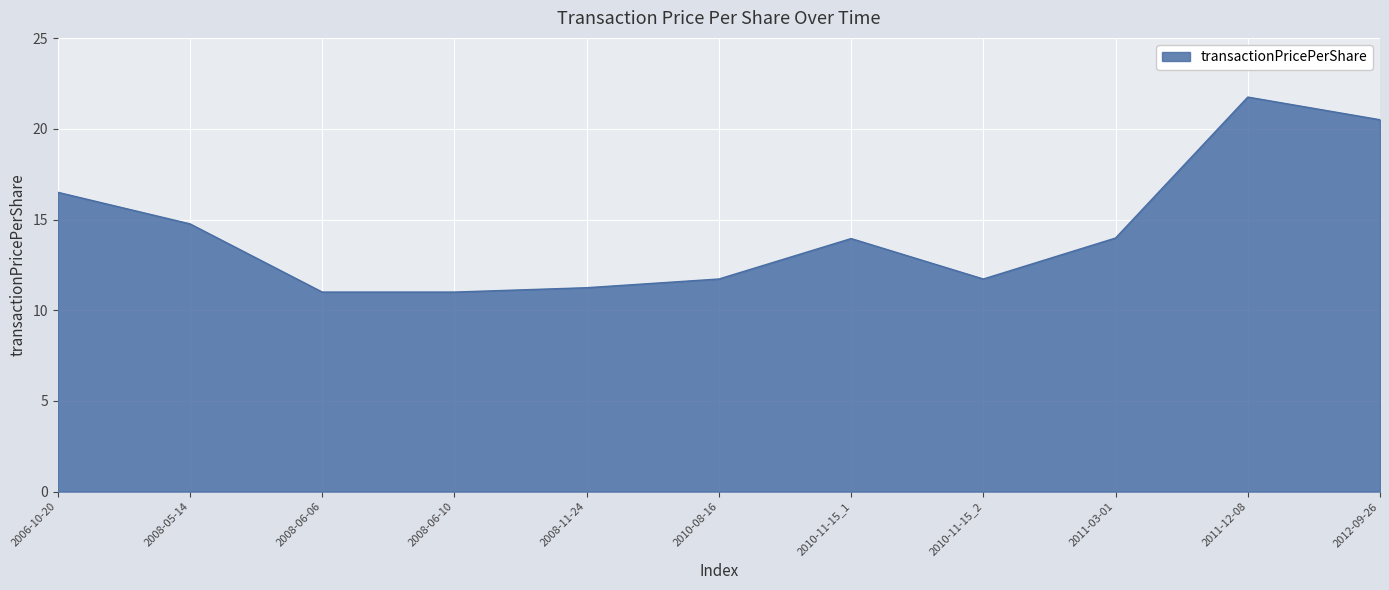

What is the greatest value displayed?

21.8